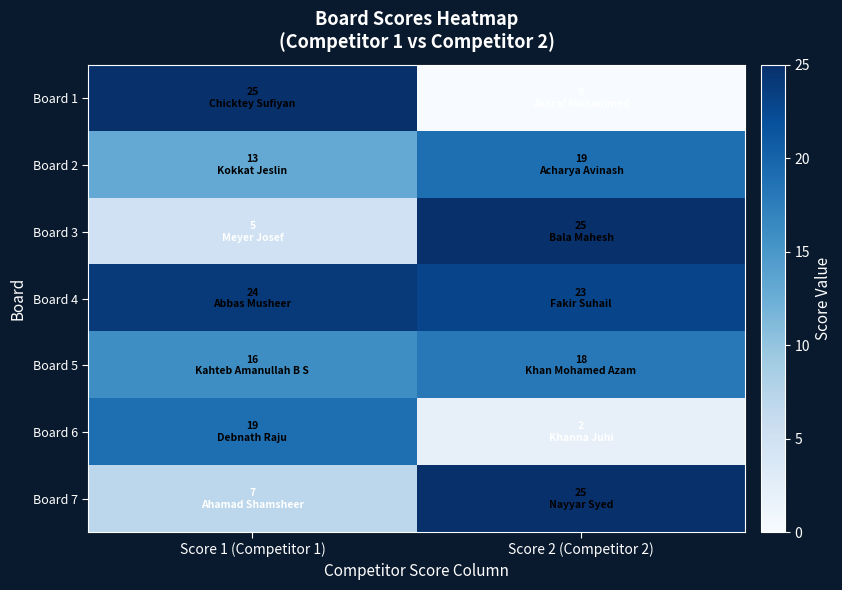

Rank the series by their maximum value, from highest to lowest.

Board 1, Board 3, Board 7, Board 4, Board 2, Board 6, Board 5